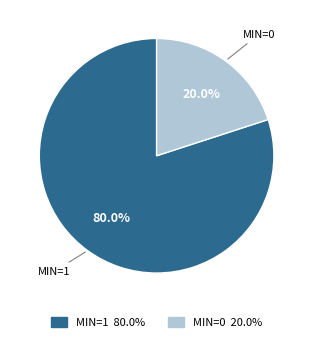

Is there any slice that represents more than half of the pie?

Yes